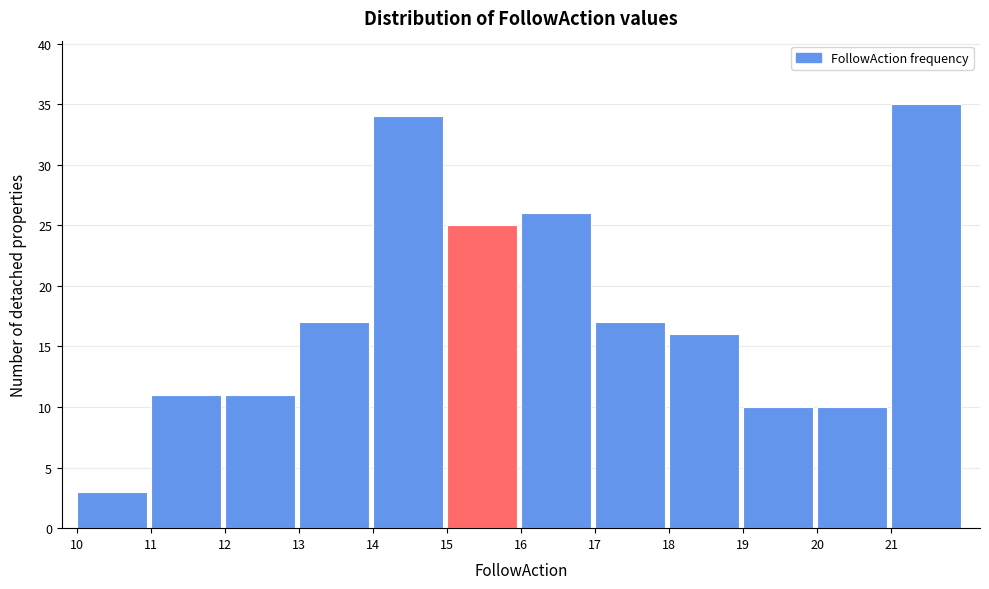

Which range on the x-axis has the tallest bar?

21 to 22